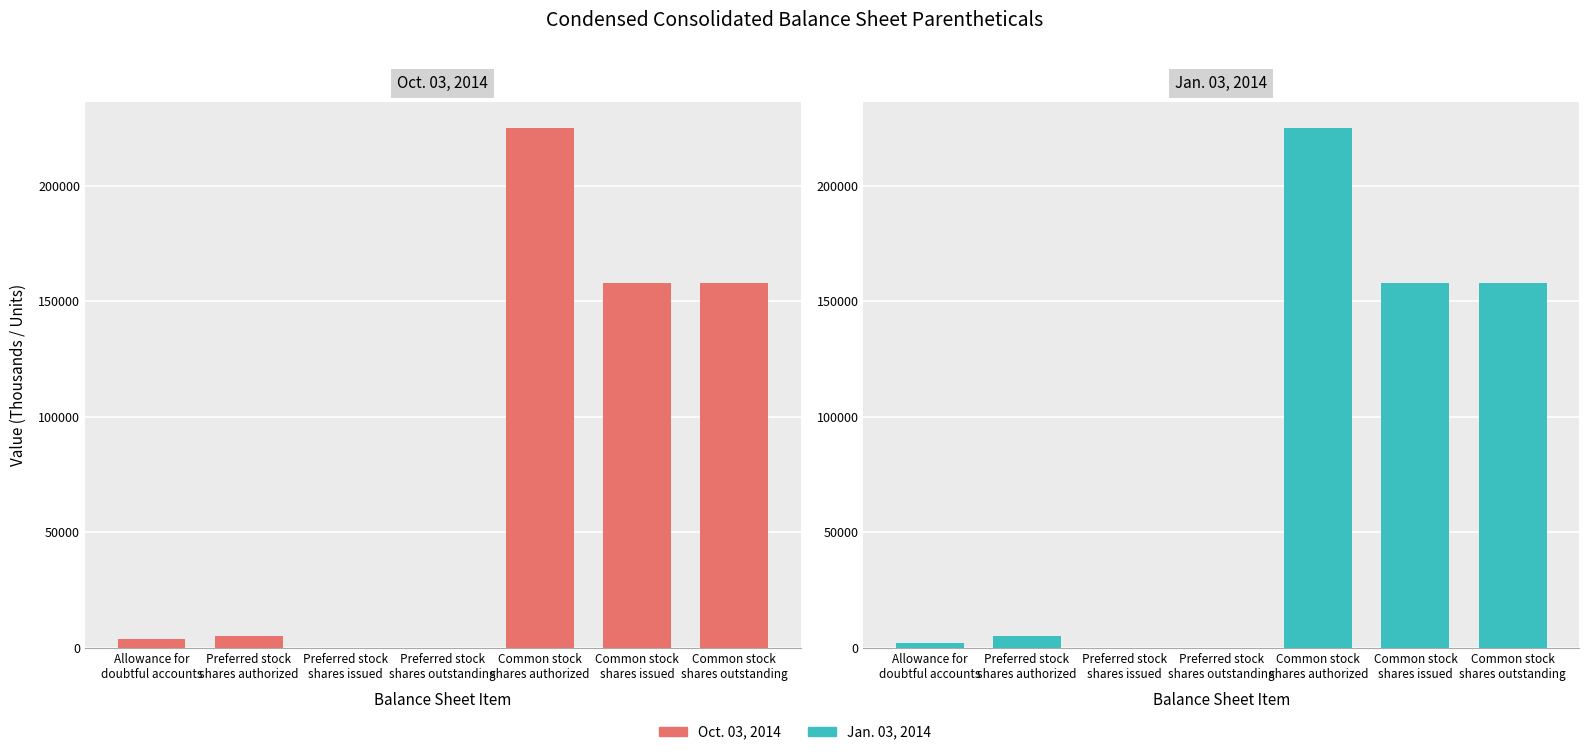

What position from the right is Preferred stock
shares authorized?

6